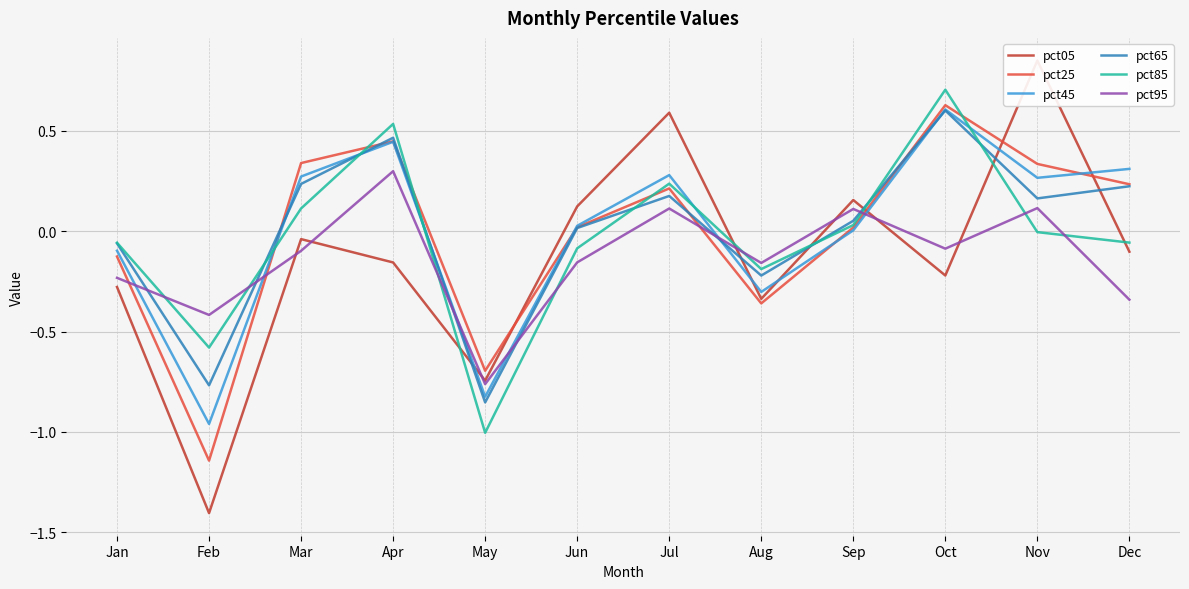

Reading left to right, extract all data points from this chart.

pct05: -0.3	-1.4	-0.0	-0.2	-0.7	0.1	0.6	-0.3	0.2	-0.2	0.9	-0.1
pct25: -0.1	-1.1	0.3	0.4	-0.7	0.0	0.2	-0.4	0.0	0.6	0.3	0.2
pct45: -0.1	-1.0	0.3	0.4	-0.8	0.0	0.3	-0.3	0.0	0.6	0.3	0.3
pct65: -0.1	-0.8	0.2	0.5	-0.9	0.0	0.2	-0.2	0.1	0.6	0.2	0.2
pct85: -0.1	-0.6	0.1	0.5	-1.0	-0.1	0.2	-0.2	0.0	0.7	-0.0	-0.1
pct95: -0.2	-0.4	-0.1	0.3	-0.8	-0.2	0.1	-0.2	0.1	-0.1	0.1	-0.3